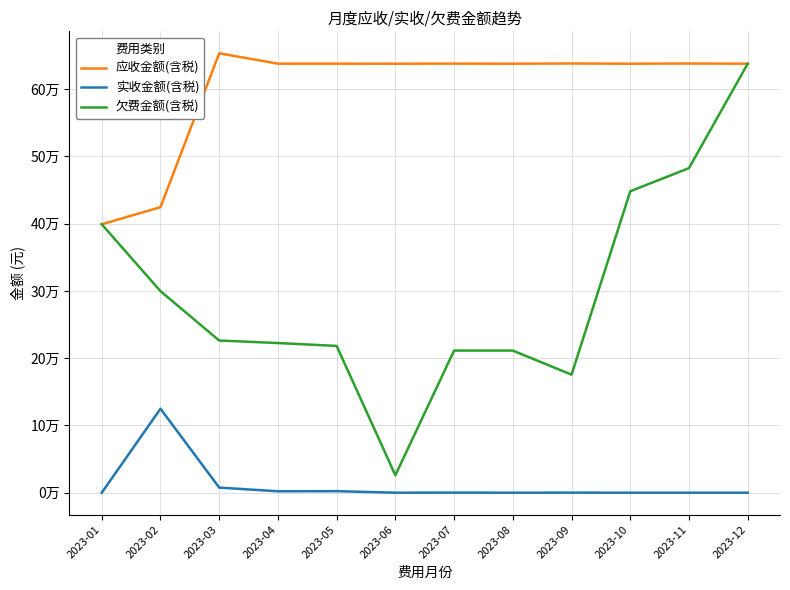

The value of 欠费金额(含税) at 2023-07 is 211317.2. True or false?

True